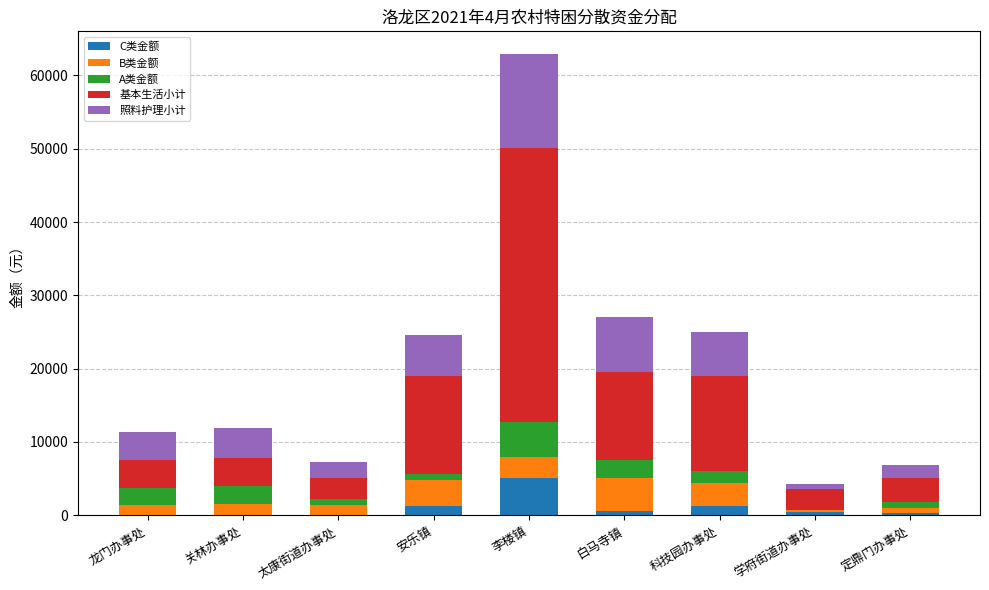

At which category is the sum across all series the highest?

李楼镇